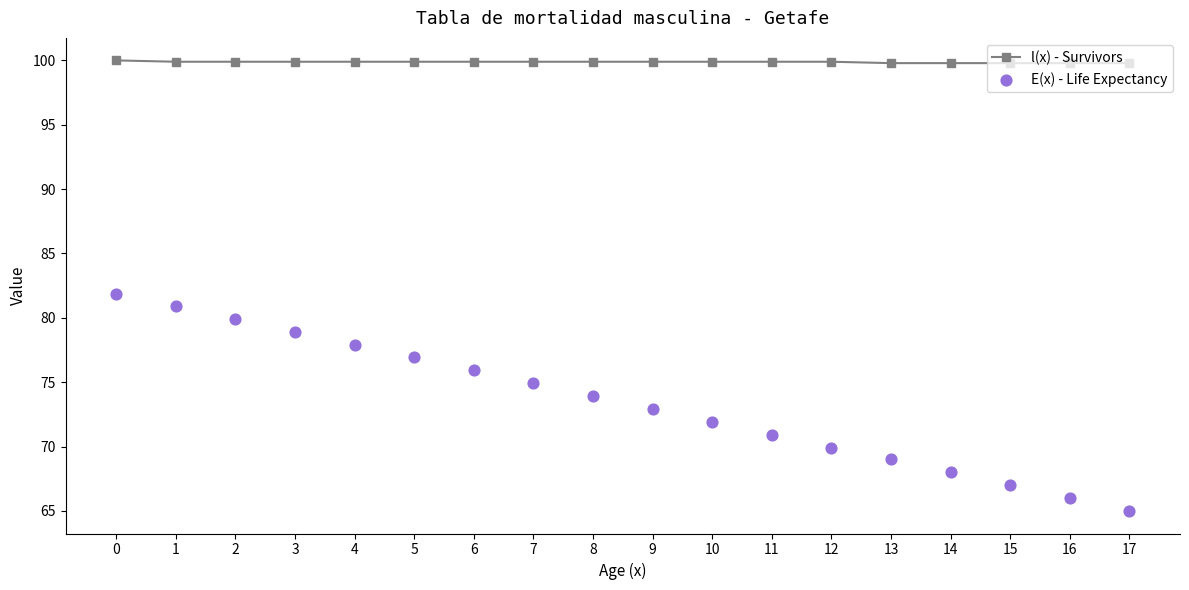

At how many categories does at least one series exceed 71?

18